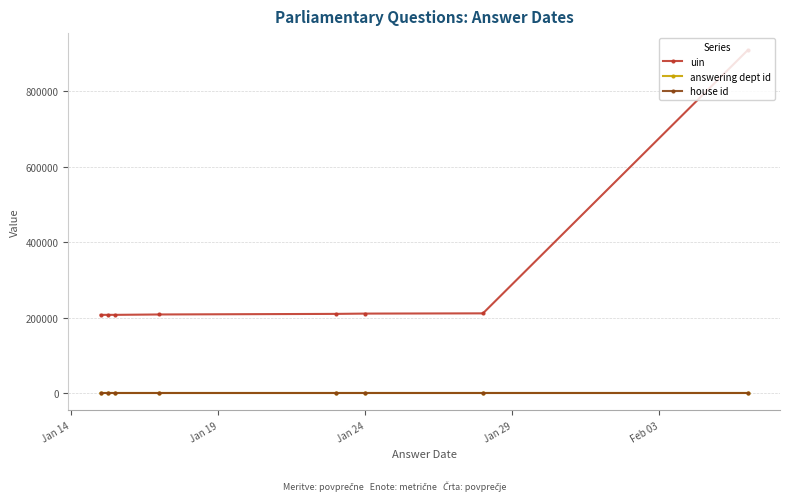

What are all the series names shown in the legend?

uin, answering dept id, house id